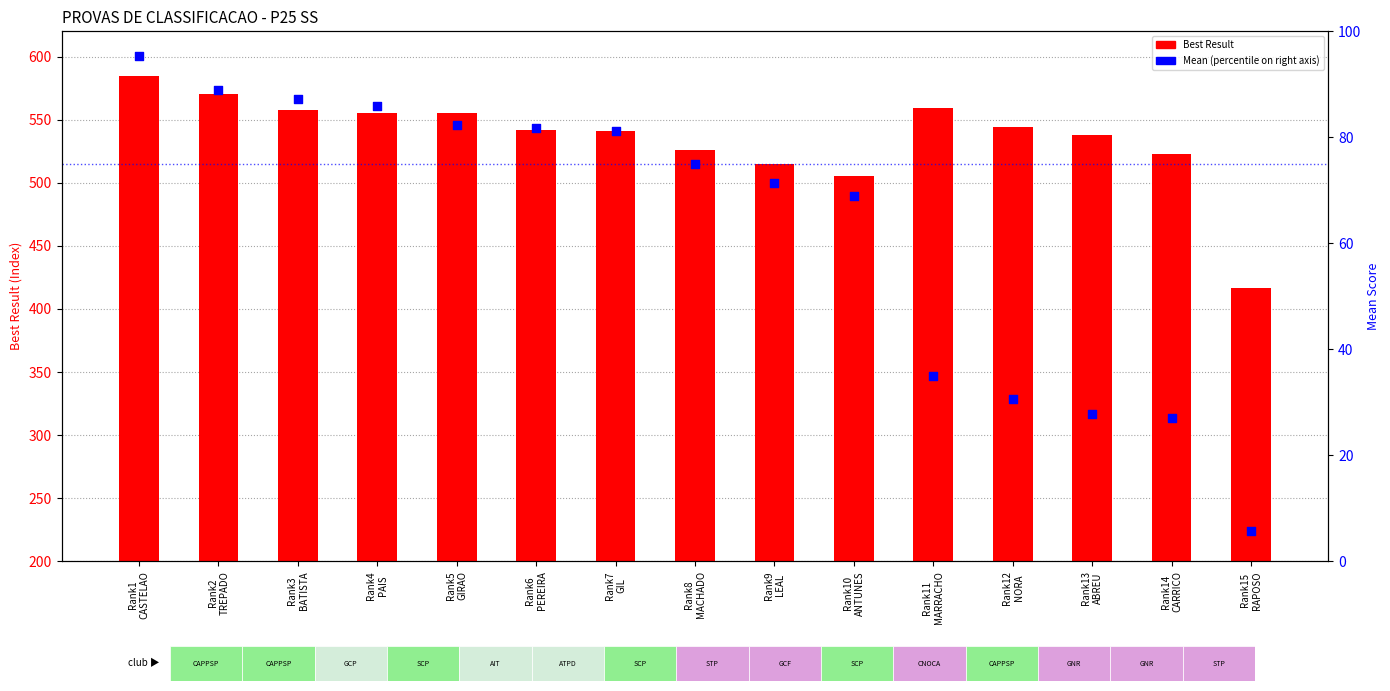

What is the total value across all series at Rank6
PEREIRA?

623.7